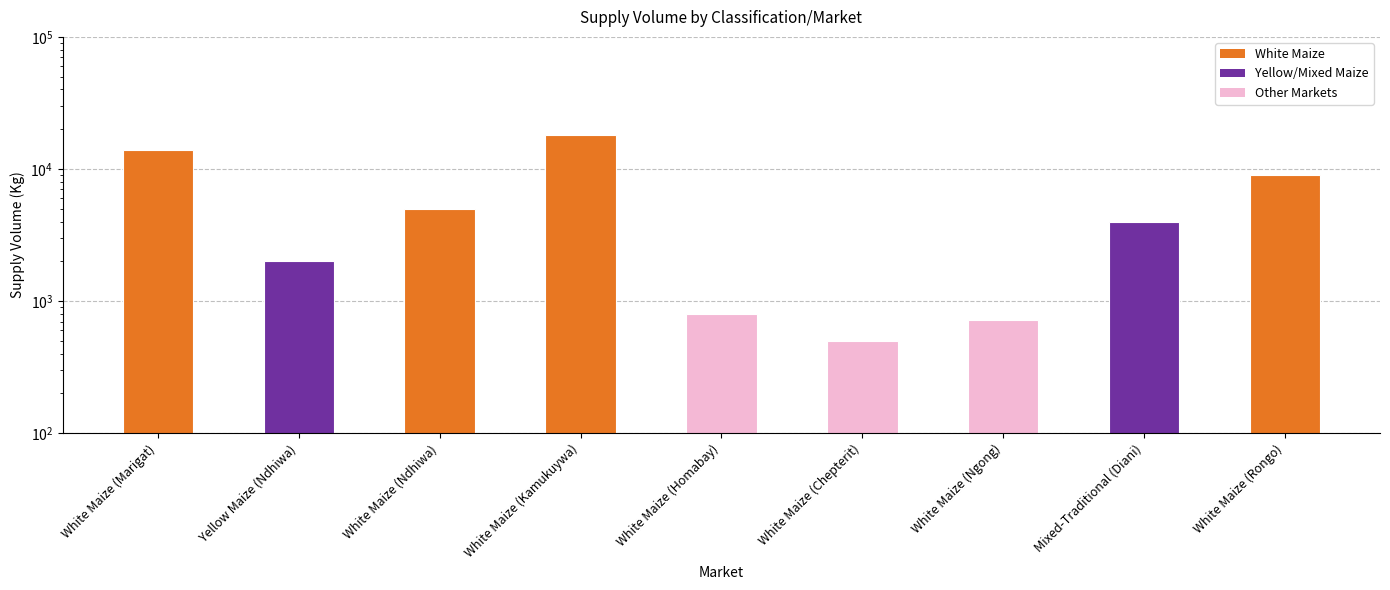

What is the difference between the values at White Maize (Chepterit) and Mixed-Traditional (Diani)?

3500